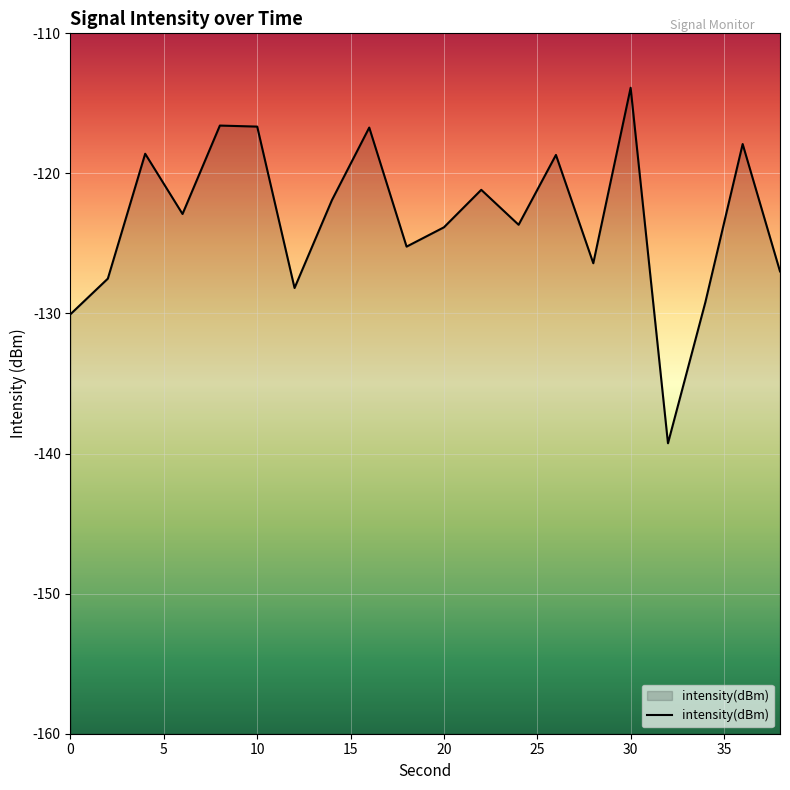

Reading right to left, extract all data points from this chart.

38=-127.0	36=-117.9	34=-129.2	32=-139.3	30=-113.9	28=-126.4	26=-118.7	24=-123.7	22=-121.2	20=-123.8	18=-125.2	16=-116.7	14=-121.9	12=-128.2	10=-116.7	8=-116.6	6=-122.9	4=-118.6	2=-127.5	0=-130.0